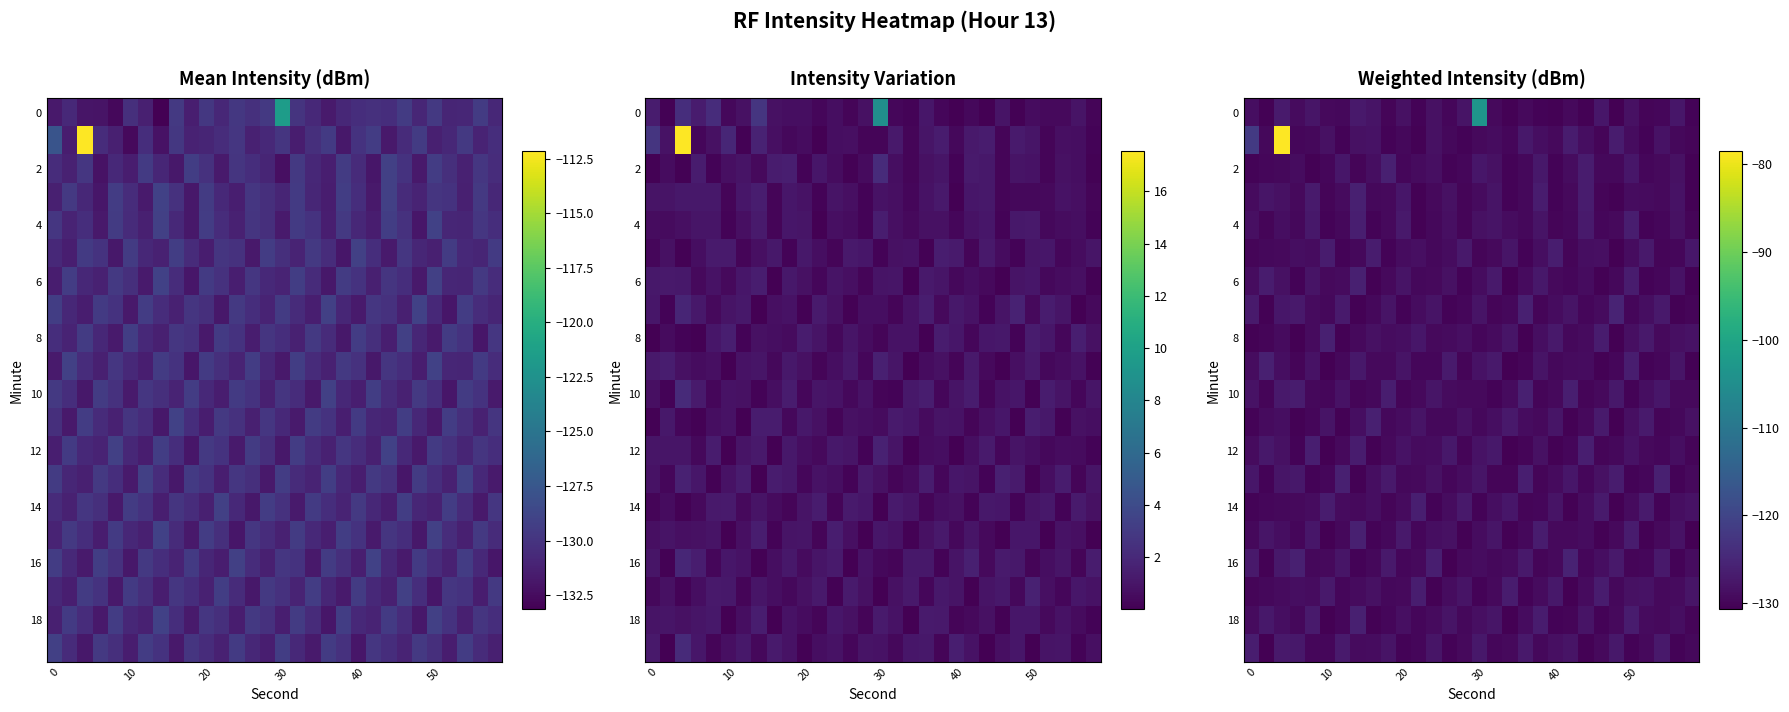

What is the total value across all series at 8?

-2580.0